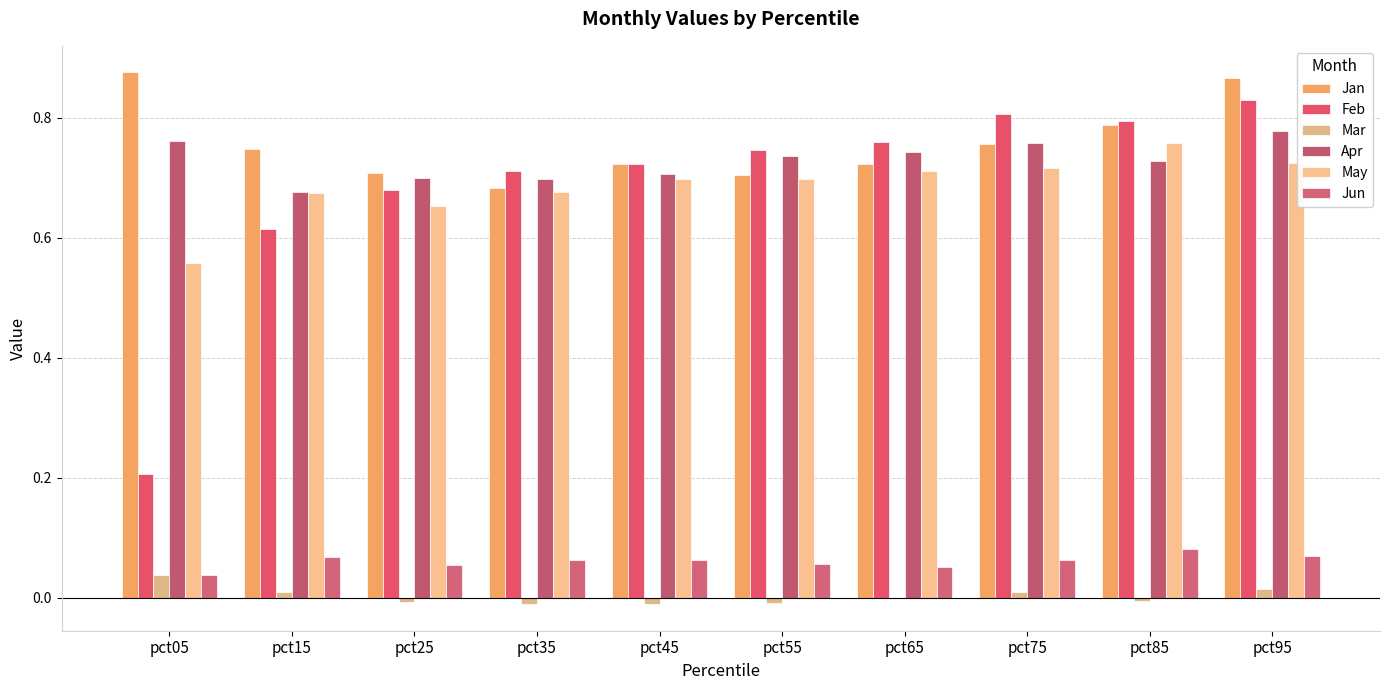

Which category has the lowest value across all series?

pct35